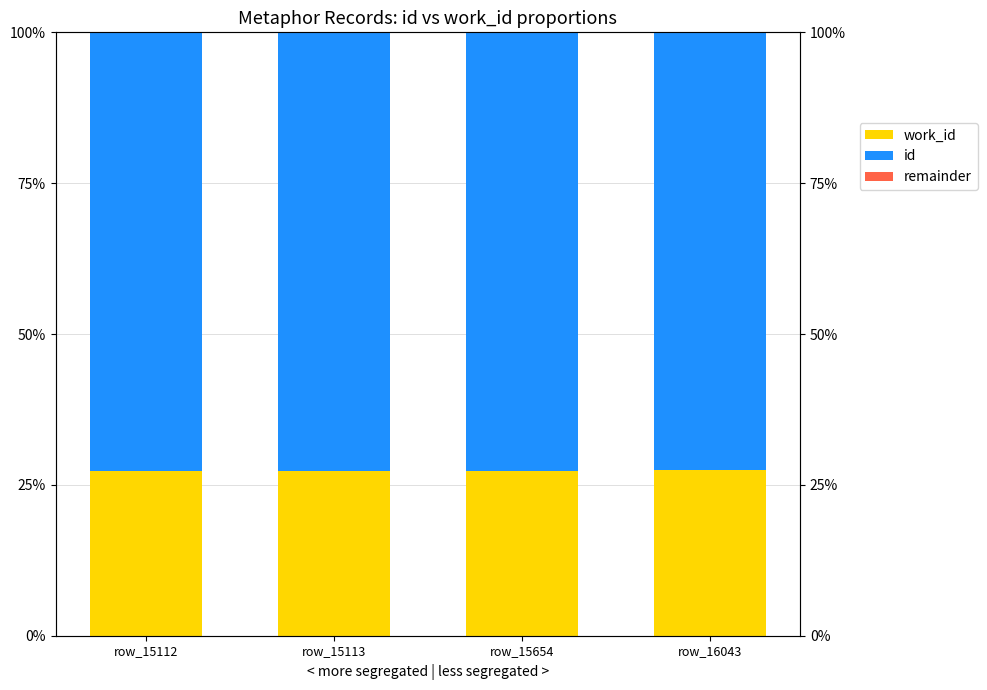

At which category is the sum across all series the highest?

row_15112